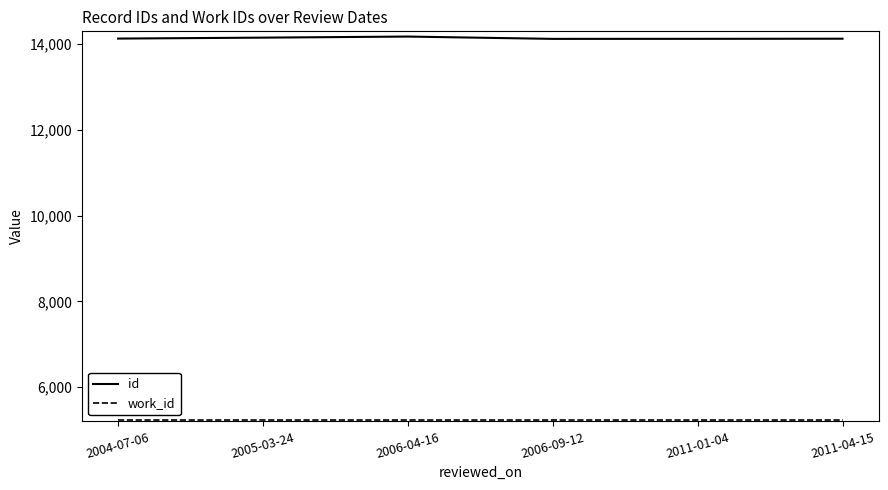

What is the spread (max minus min) of values at 2006-04-16?

8934